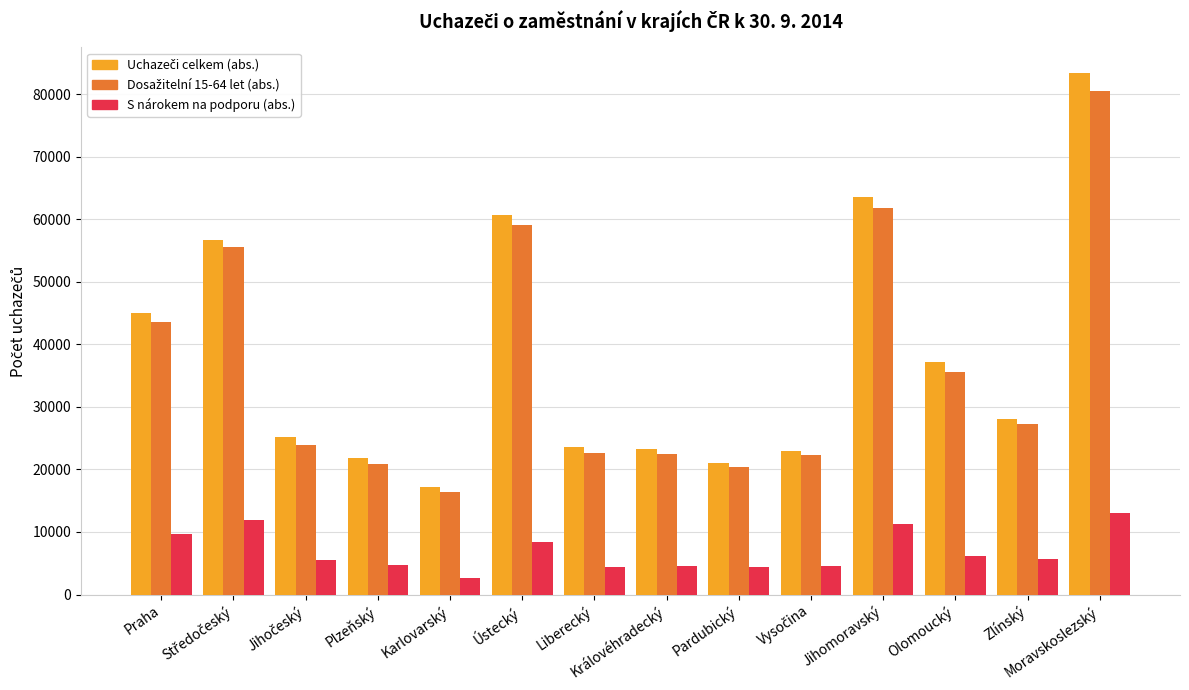

What is the difference between the second highest and second lowest values in the S nárokem na podporu (abs.) series?

7398